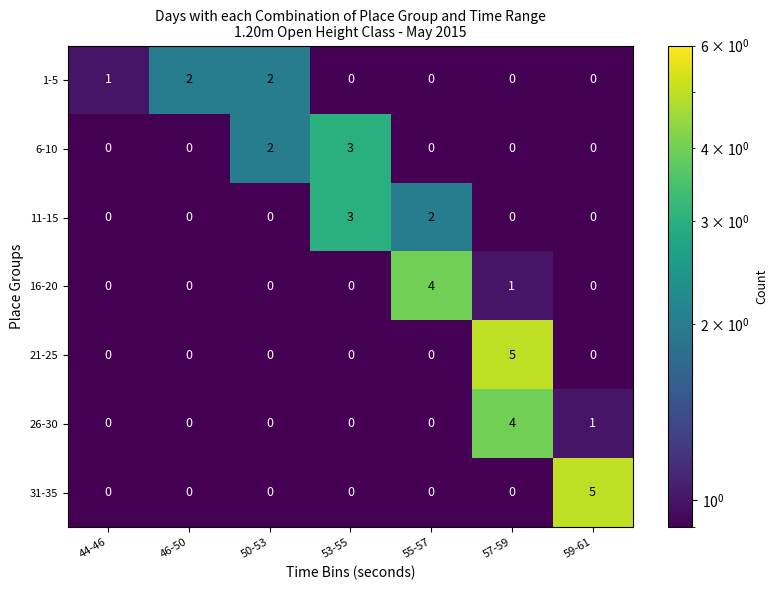

Count the 31-35 values in the range 0 to 1.

6